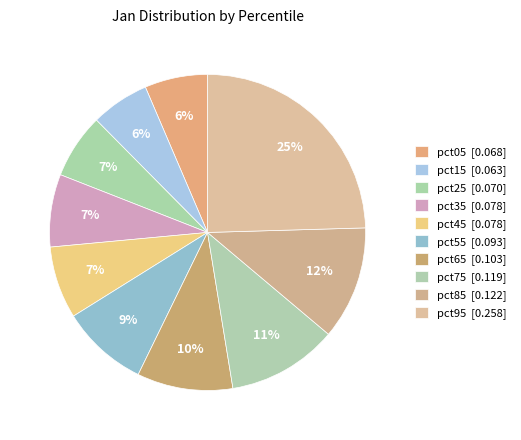

Is it true that pct75 is 25% of the pie?

False